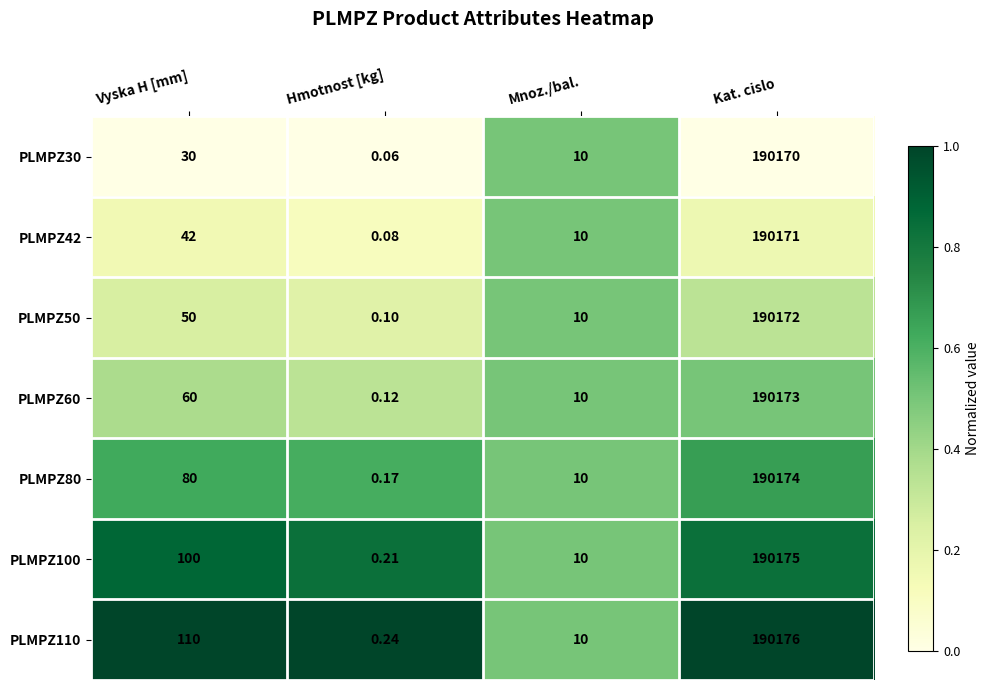

Is the value of PLMPZ80 at Hmotnost [kg] greater than the value of PLMPZ100 at Vyska H [mm]?

No